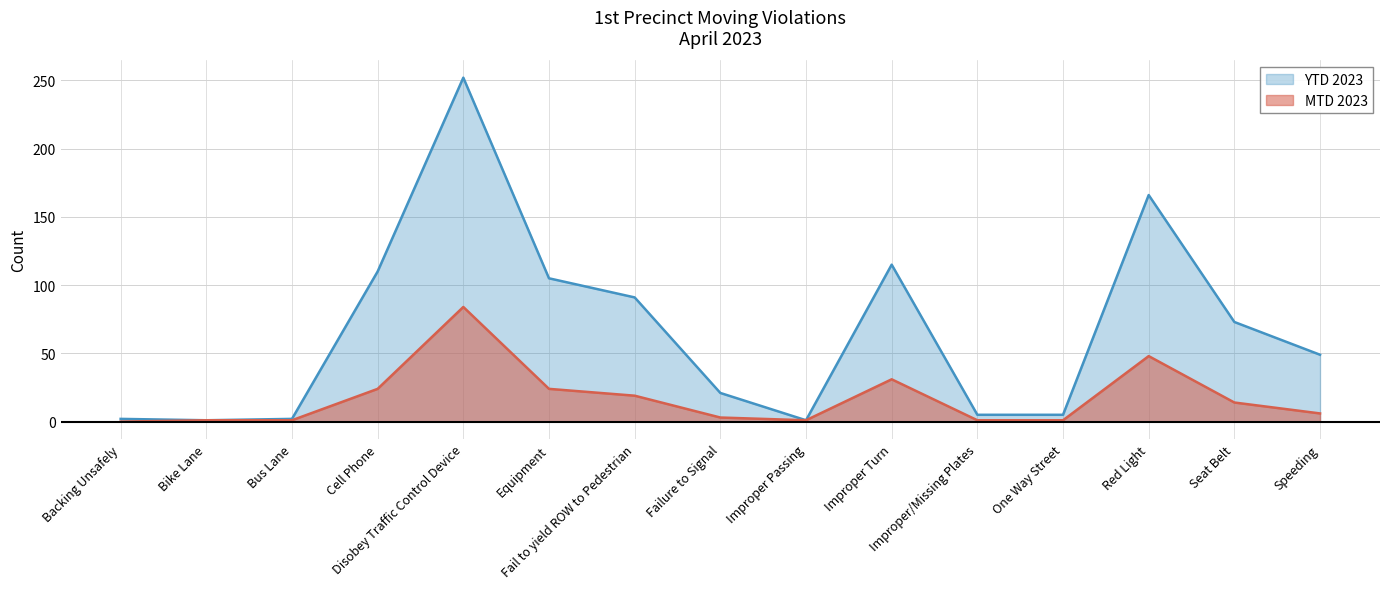

Which category has the highest value across all series?

Disobey Traffic Control Device